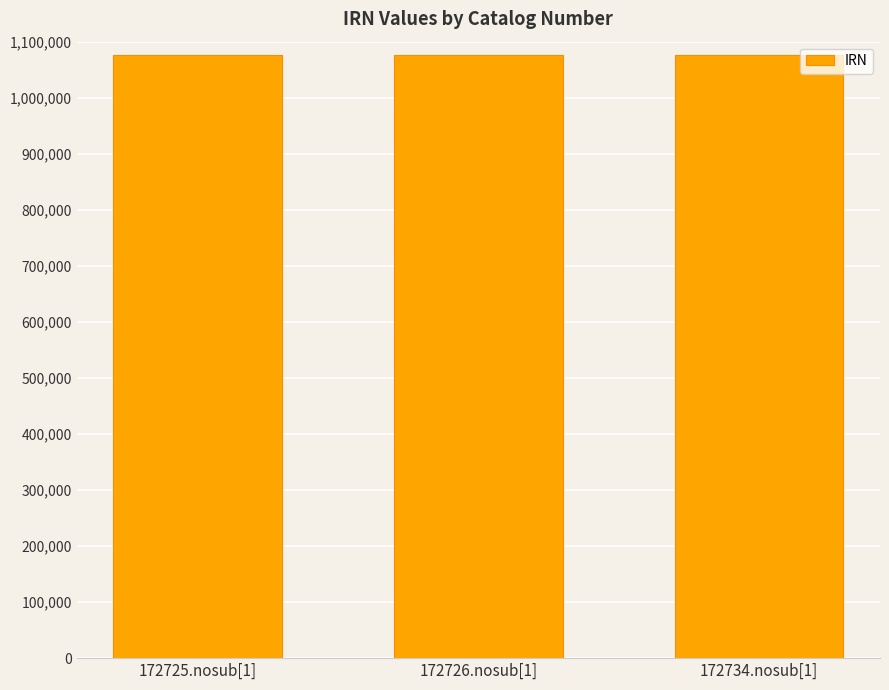

How many values are below 1075662?

1